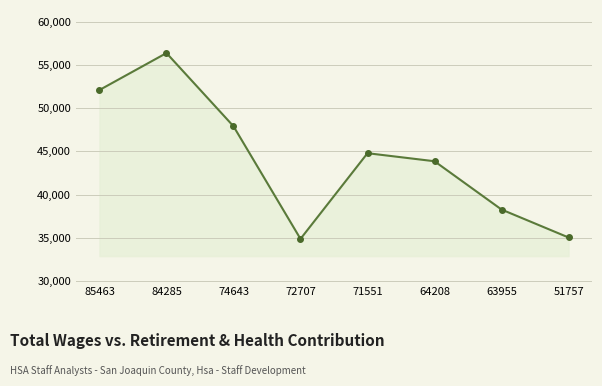

How many values are between 38255 and 52127?

5